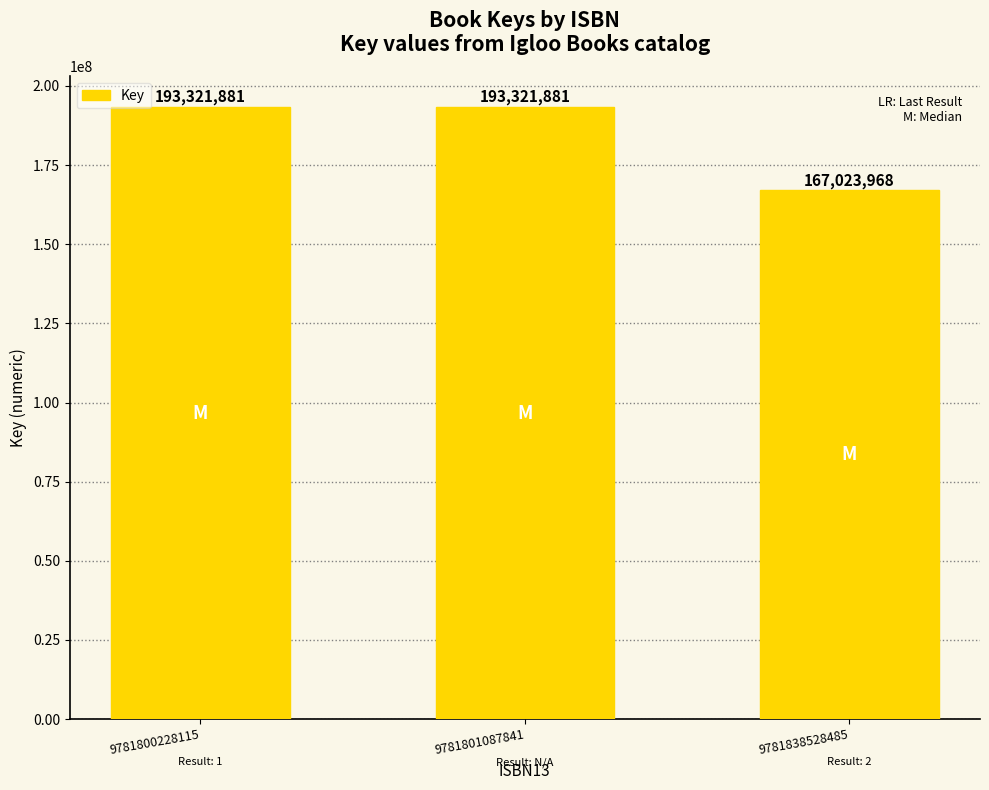

What is the smallest value displayed?

167023968